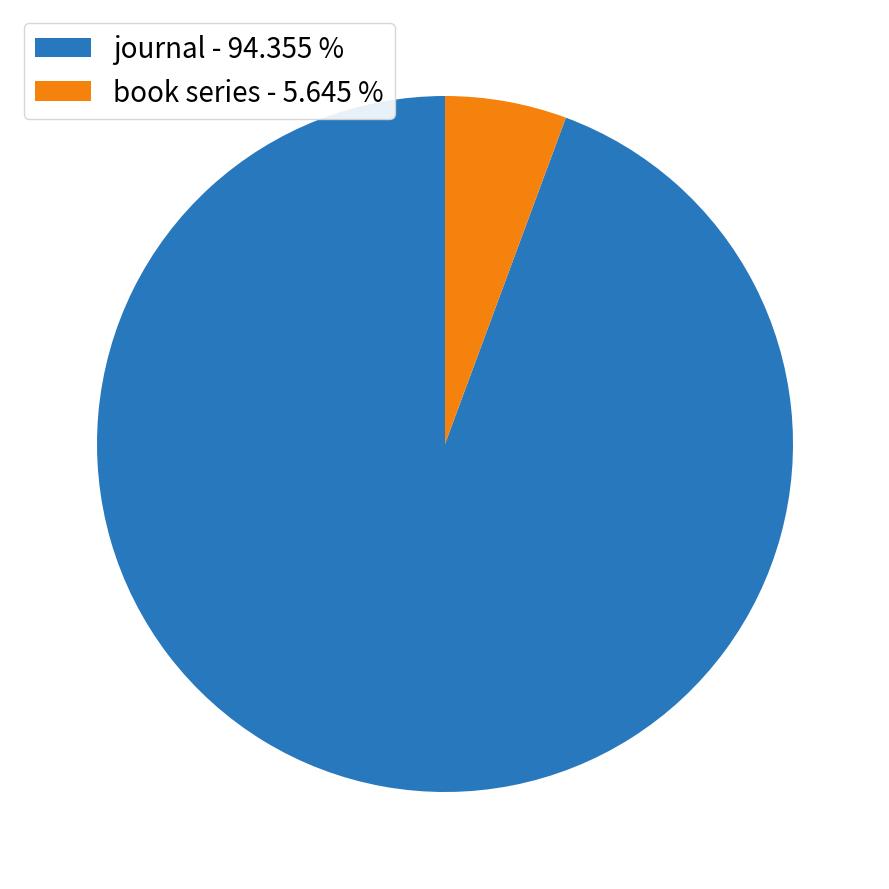

What is the smallest slice in the pie chart?

book series